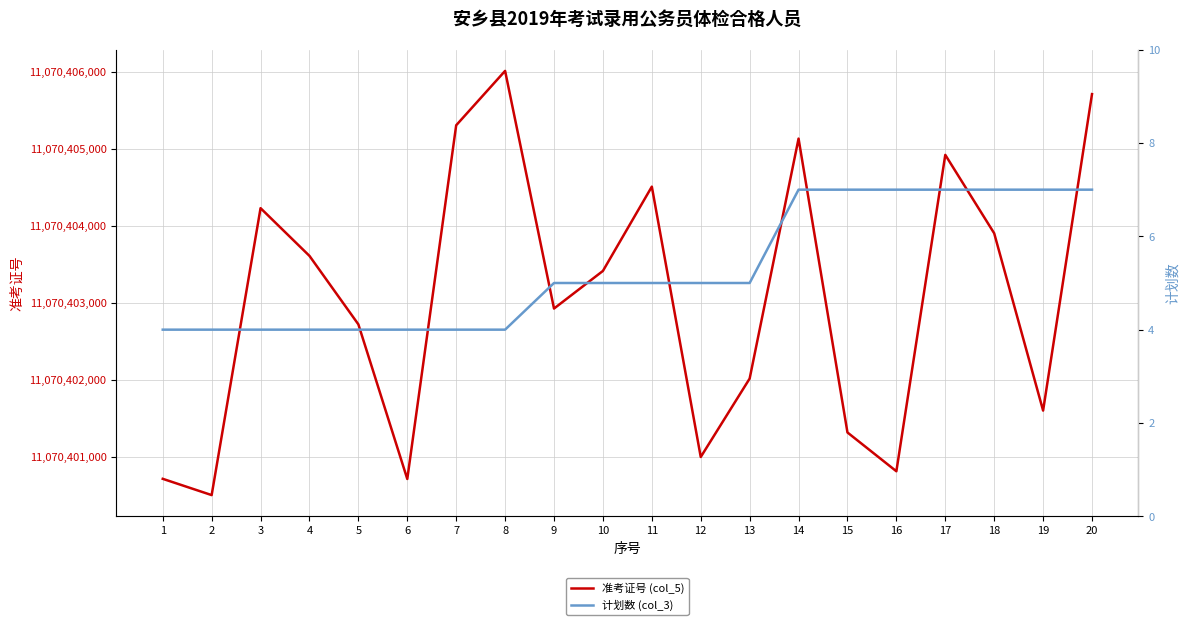

True or false: 准考证号 (col_5) and 计划数 (col_3) cross at least once.

False